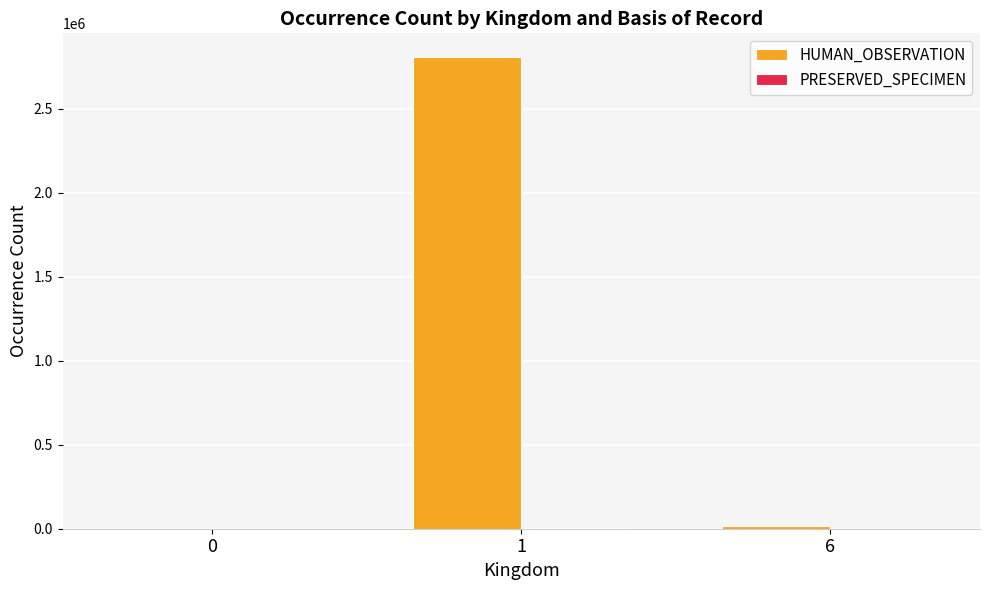

The value of HUMAN_OBSERVATION at 1 is 2807351. True or false?

True